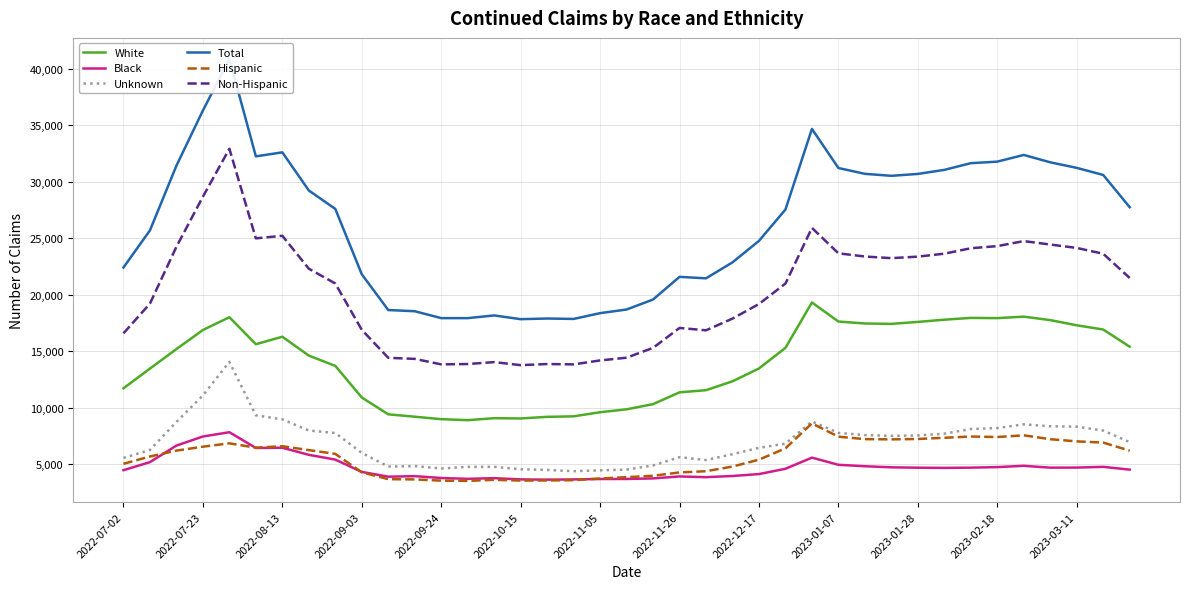

What is the lowest value of the White series?

8910